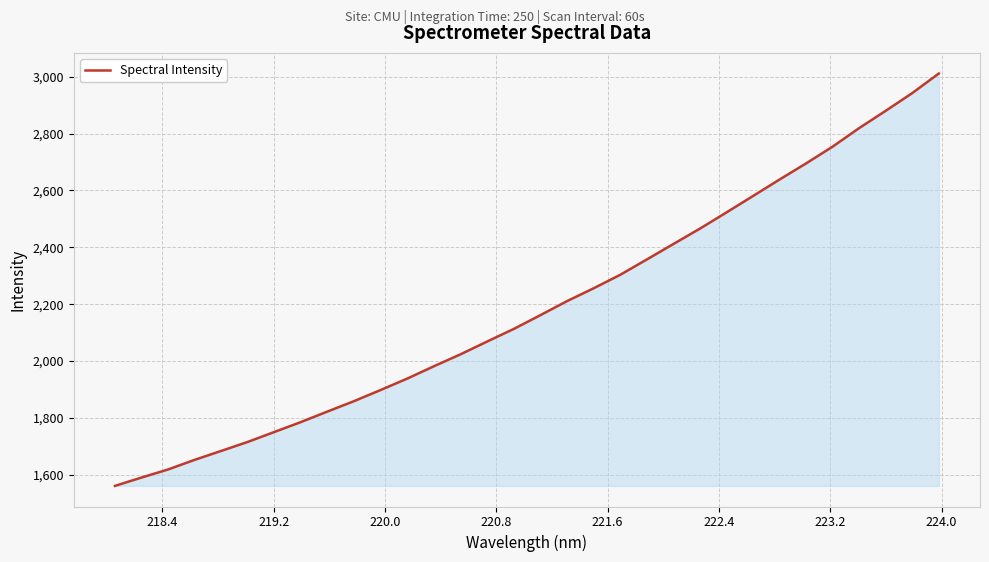

What is the smallest value displayed?

1561.3